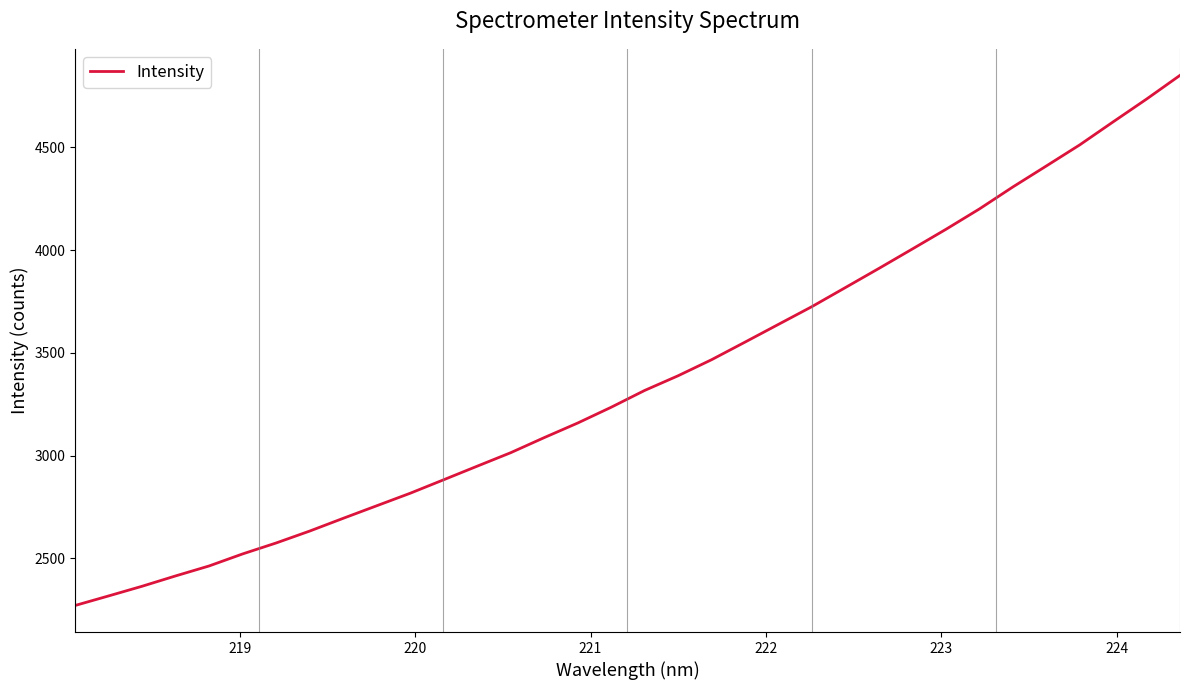

What is the maximum value shown in the chart?

4850.2